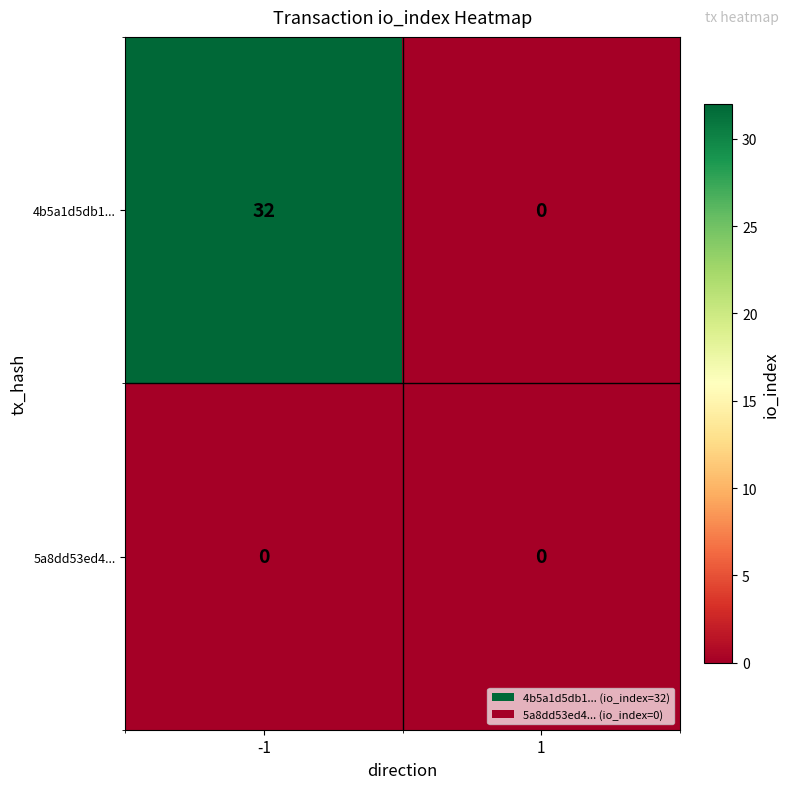

At -1, list the series in order from smallest to largest.

5a8dd53ed4..., 4b5a1d5db1...